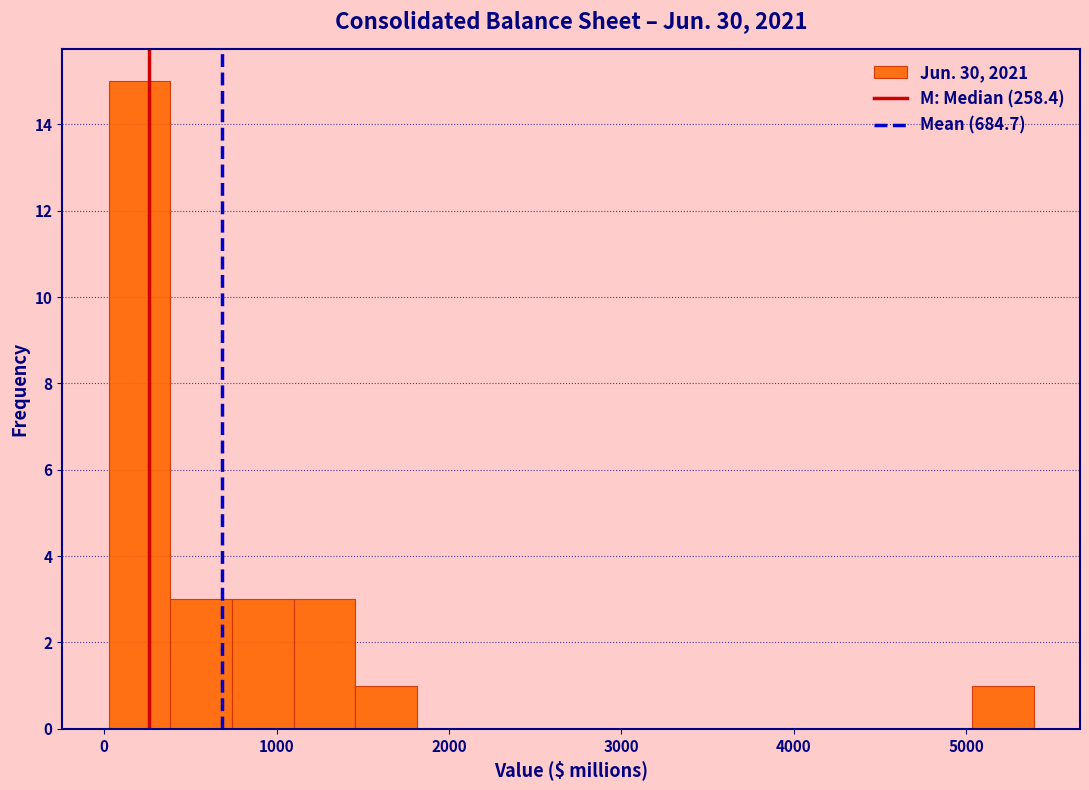

Read against the x-axis, roughly where is the centre of the tallest bar?

200